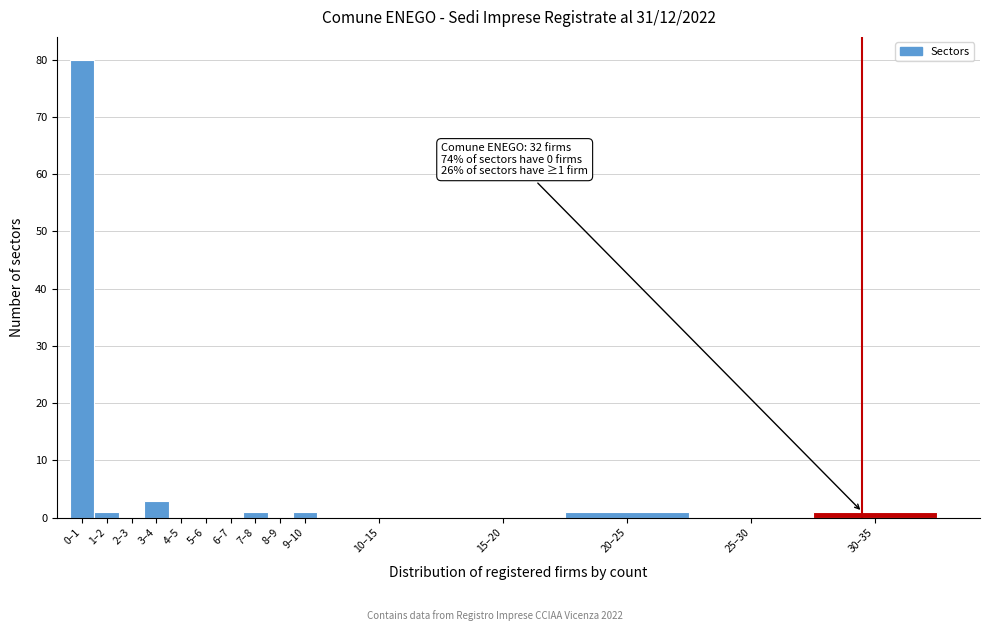

Reading right to left, extract all data points from this chart.

30–35=1	25–30=0	20–25=1	15–20=0	10–15=0	9–10=1	8–9=0	7–8=1	6–7=0	5–6=0	4–5=0	3–4=3	2–3=0	1–2=1	0–1=80